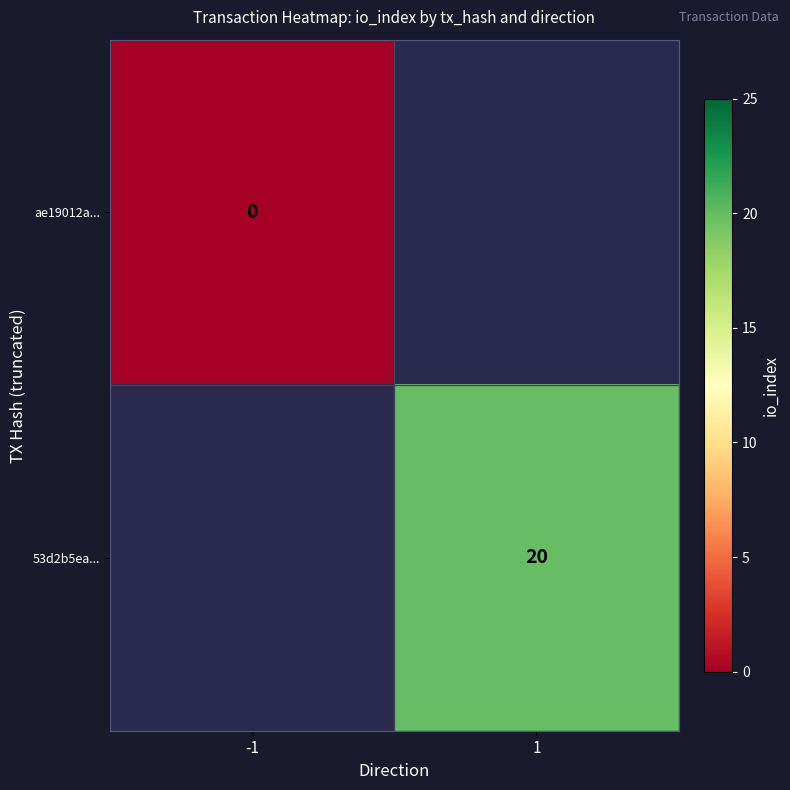

At how many categories does at least one series exceed 16?

1